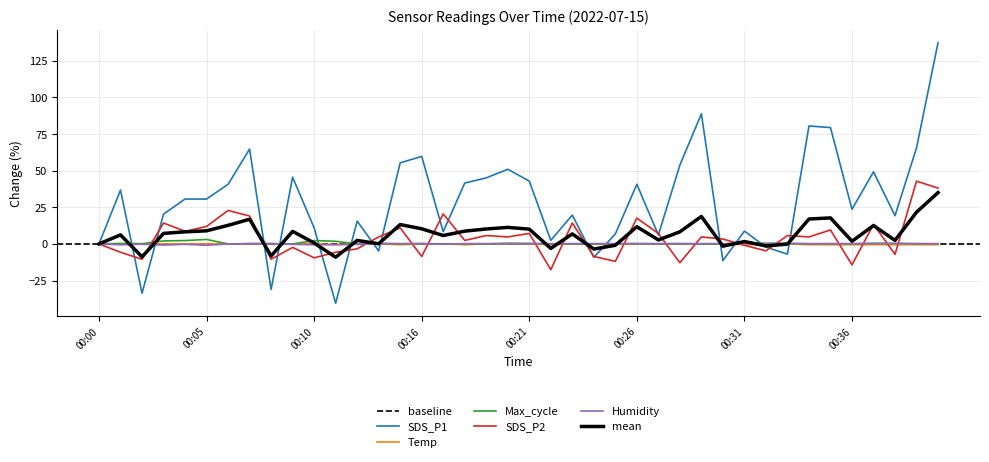

What is the total value across all series at 00:17?

28.7